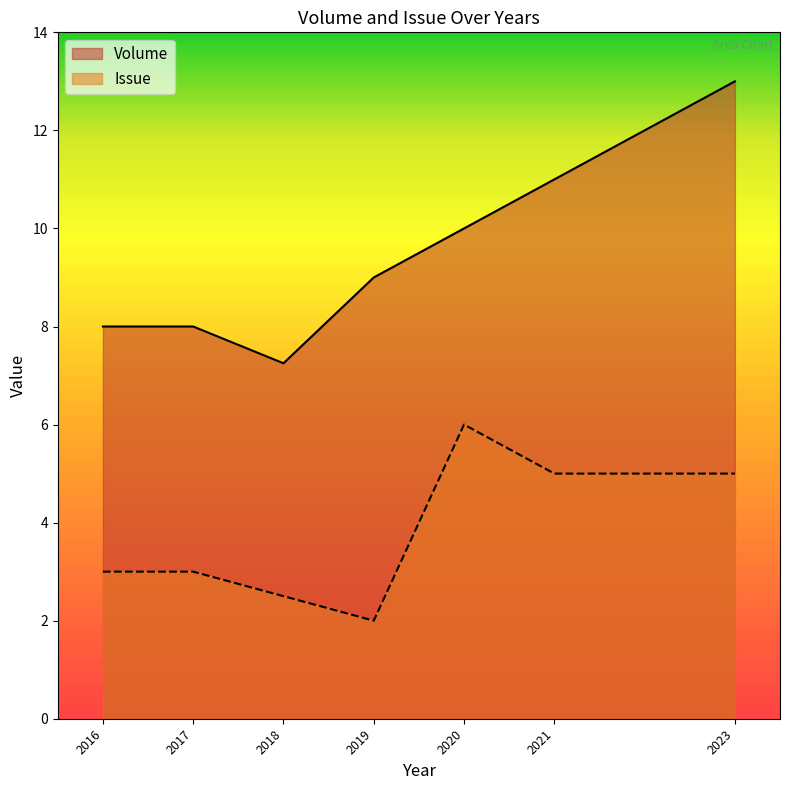

What is the average value of the Issue series?

3.8